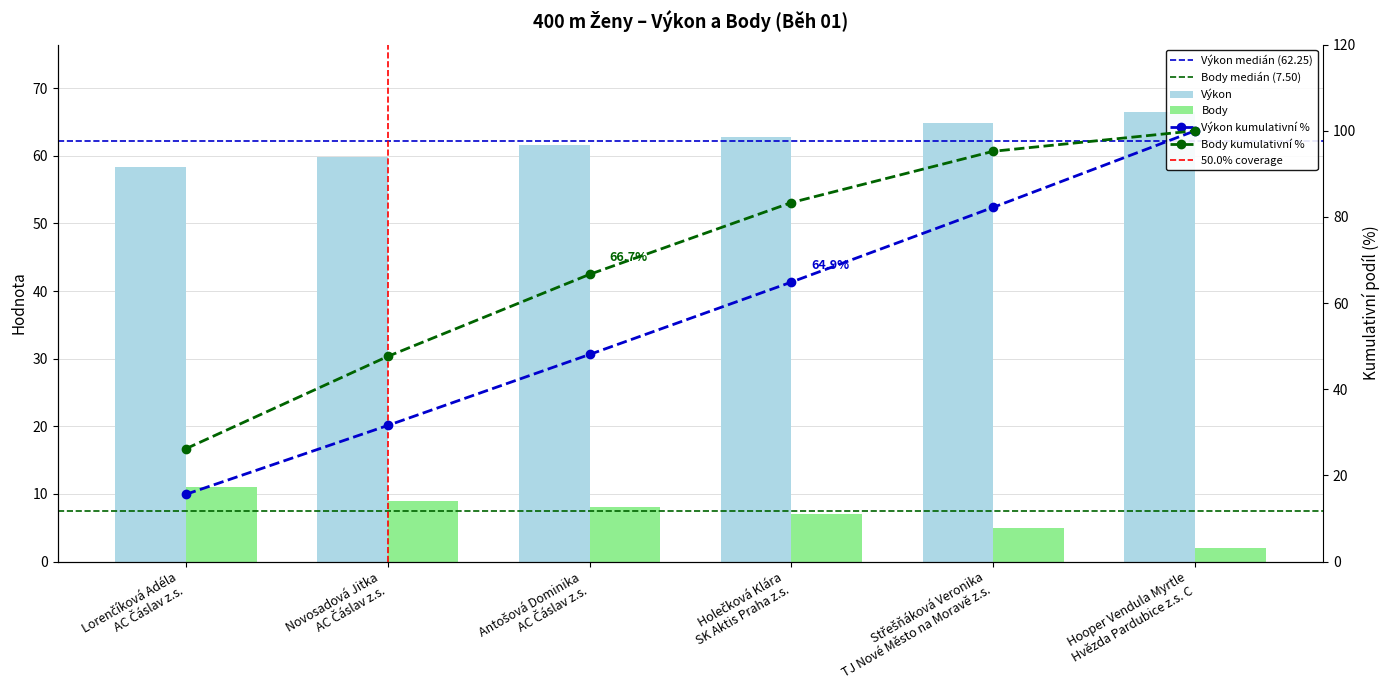

Which category has the lowest value in the Body series?

Hooper Vendula Myrtle
Hvězda Pardubice z.s. C